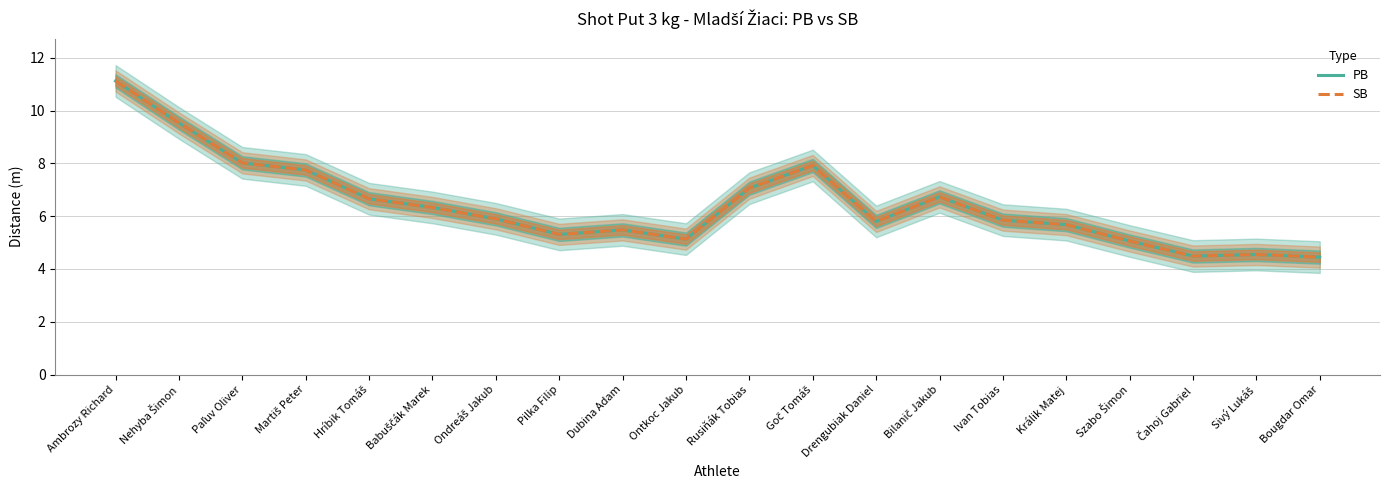

Rank the series by their maximum value, from lowest to highest.

PB, SB